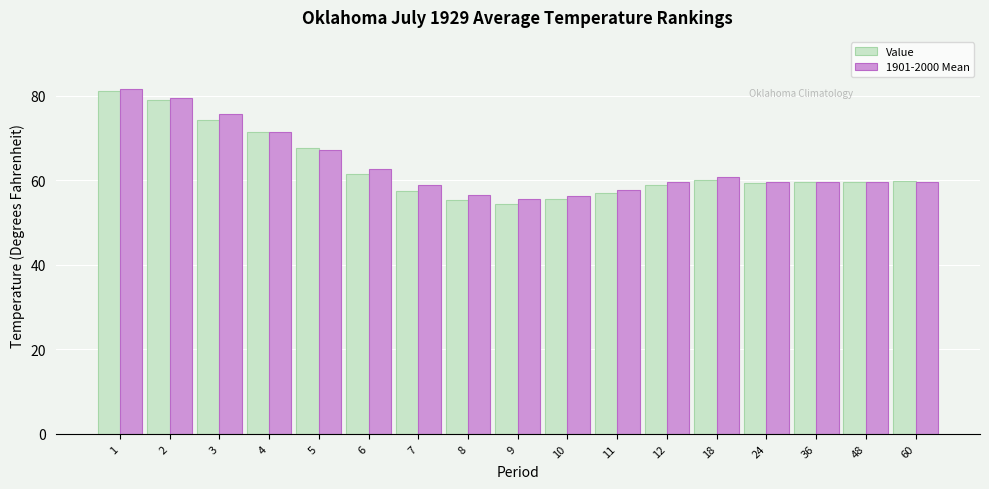

Which series has the widest spread of values?

Value